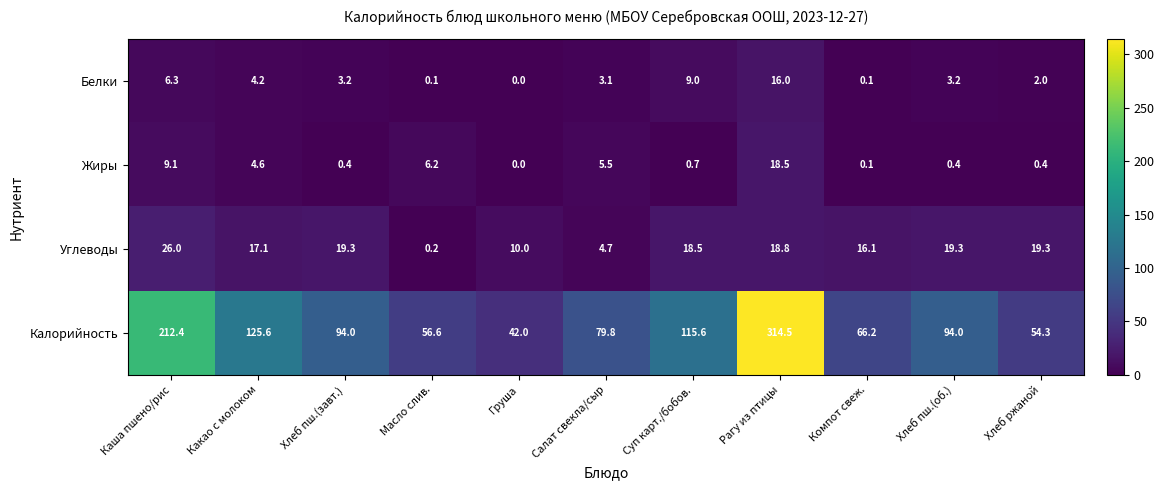

What is the total value across all series at Рагу из птицы?

367.8